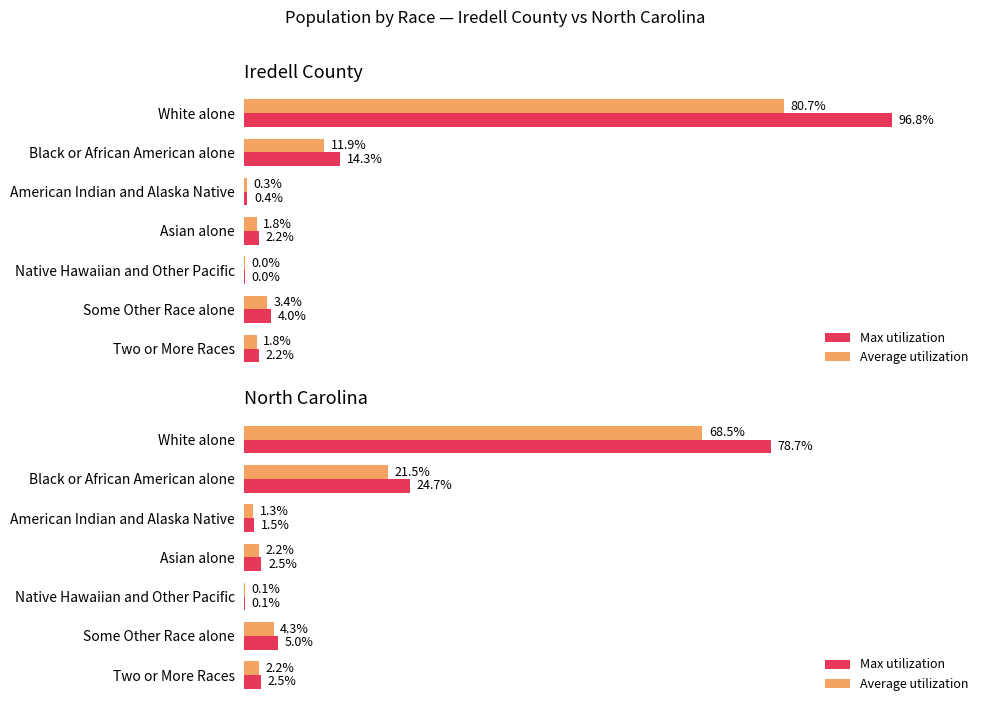

How many data points in Average utilization are less than 2?

2